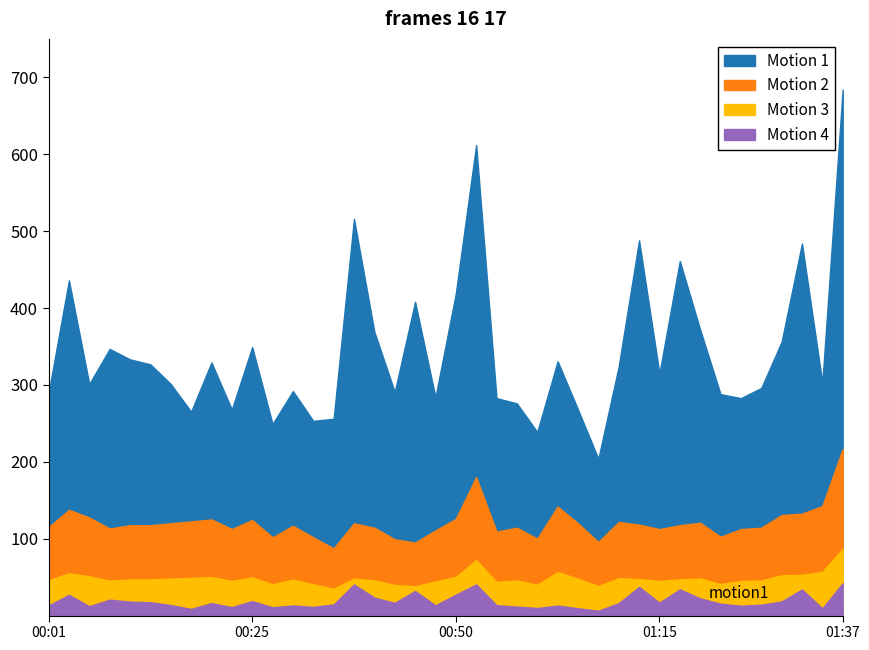

What is the label of the 2nd point from the right?

01:34